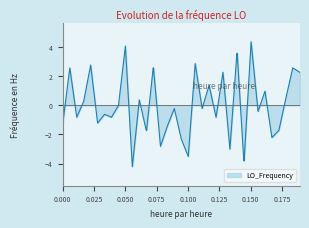

What is the maximum value shown in the chart?

4.4